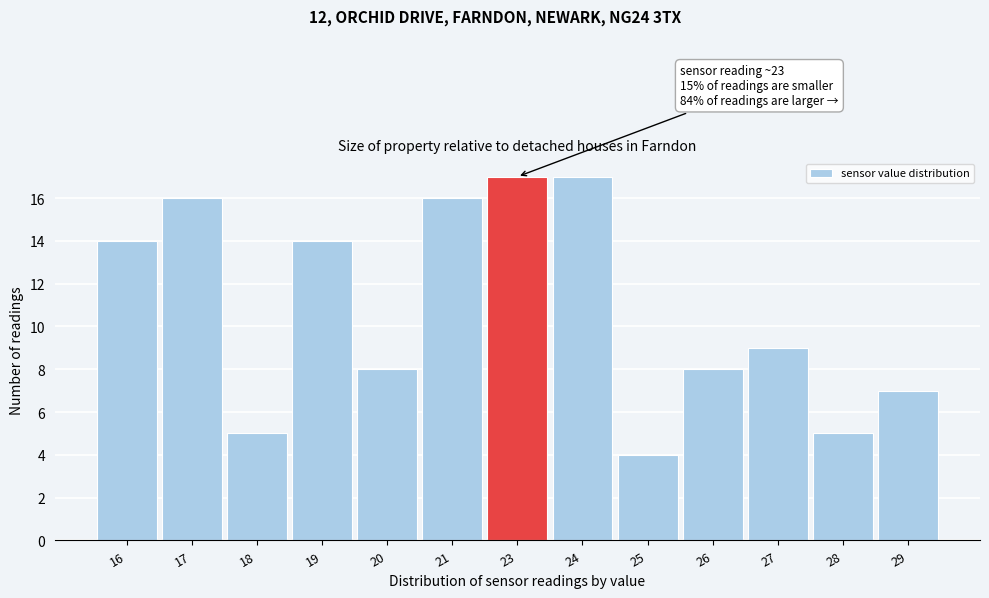

Reading right to left, extract all data points from this chart.

7	5	9	8	4	17	17	16	8	14	5	16	14